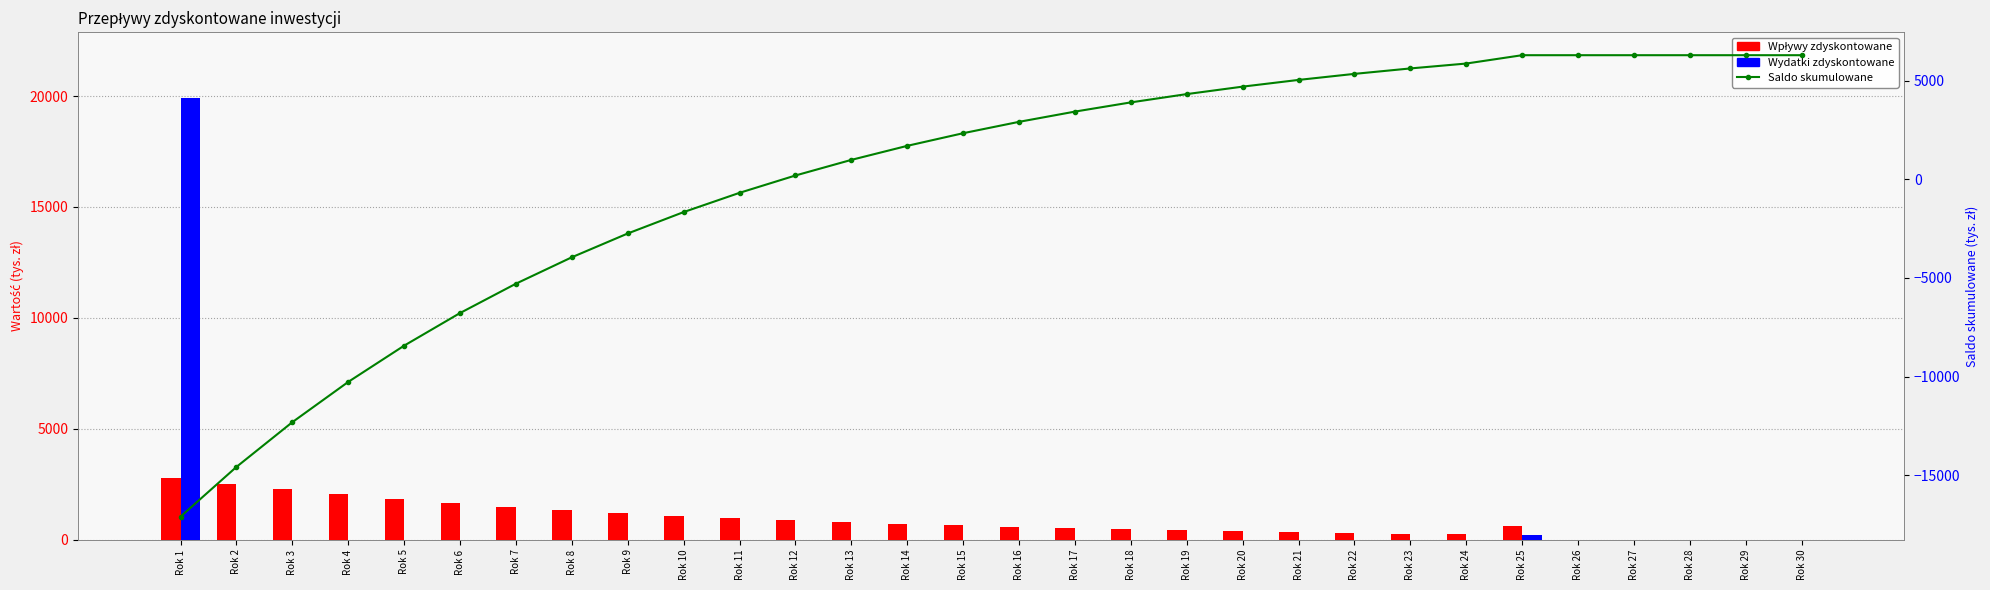

How many values in the Wydatki zdyskontowane series exceed 0?

2